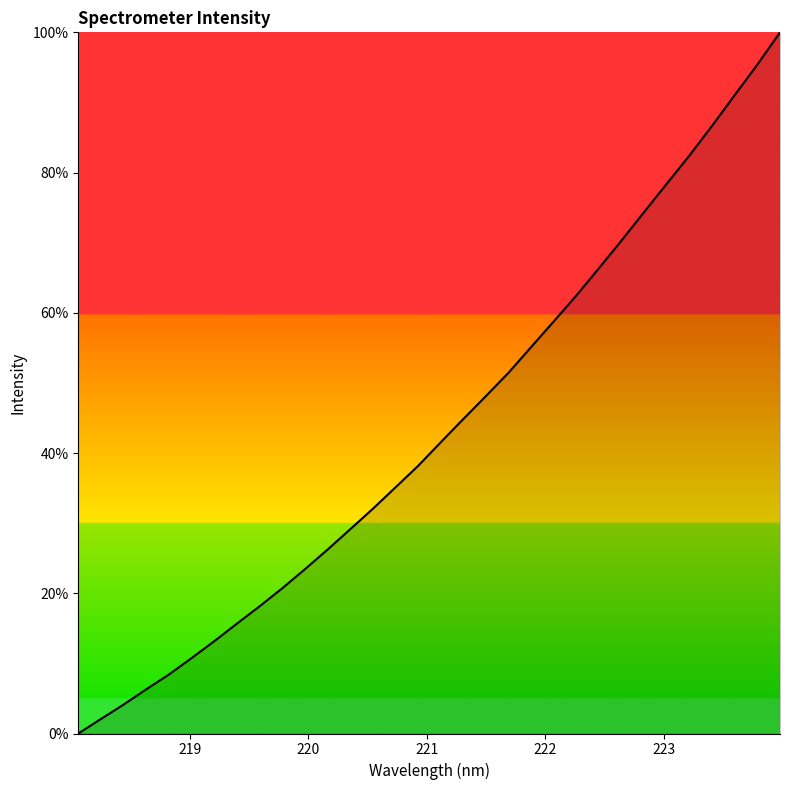

What is the difference between the maximum and minimum values?

100.0